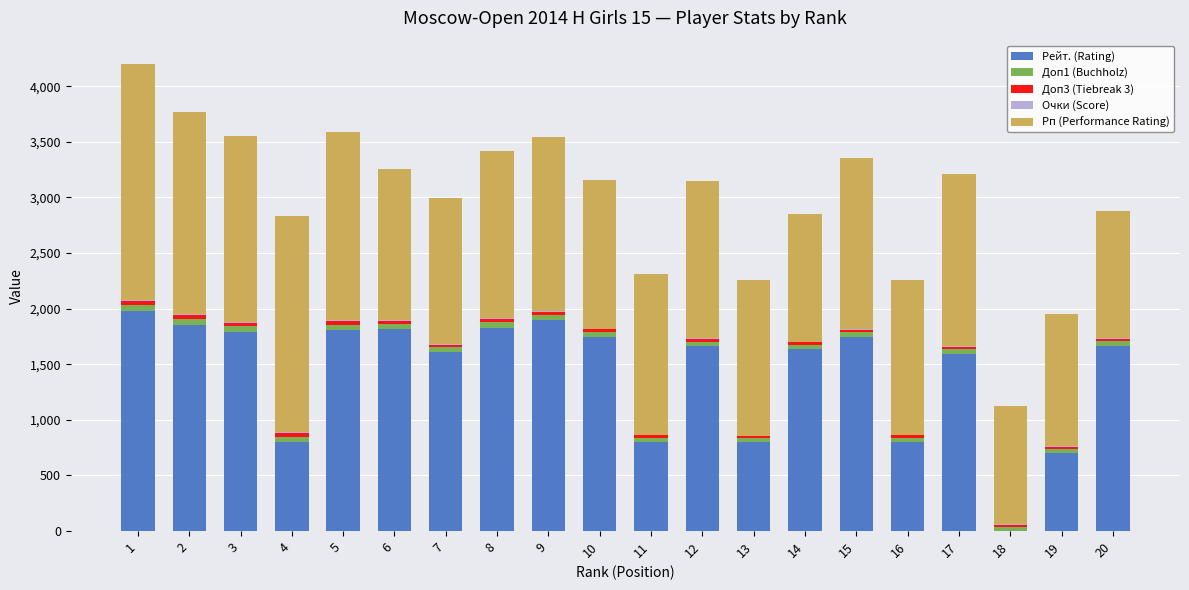

How many categories are shown in the chart?

20